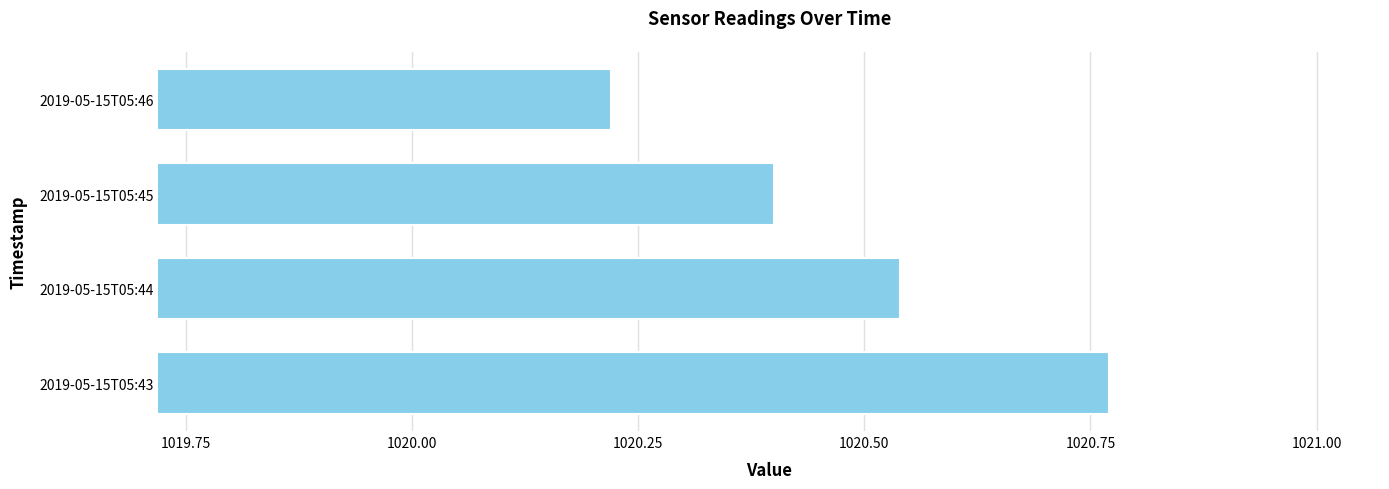

What is the sum of all values?

4081.9